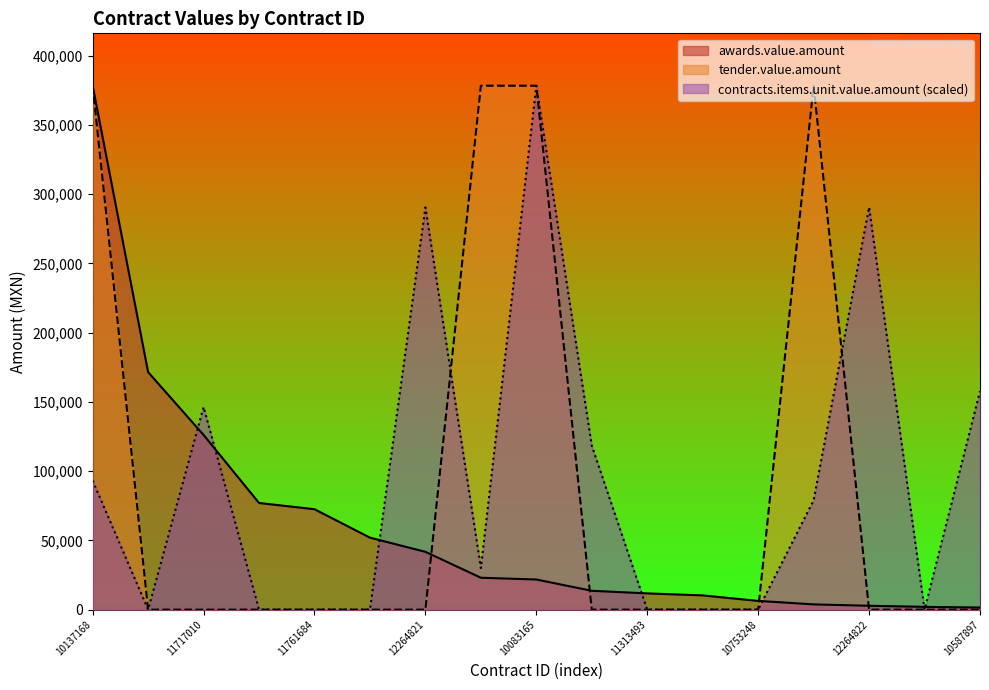

What value does the contracts.items.unit.value.amount series have at 10083140?

30031.3